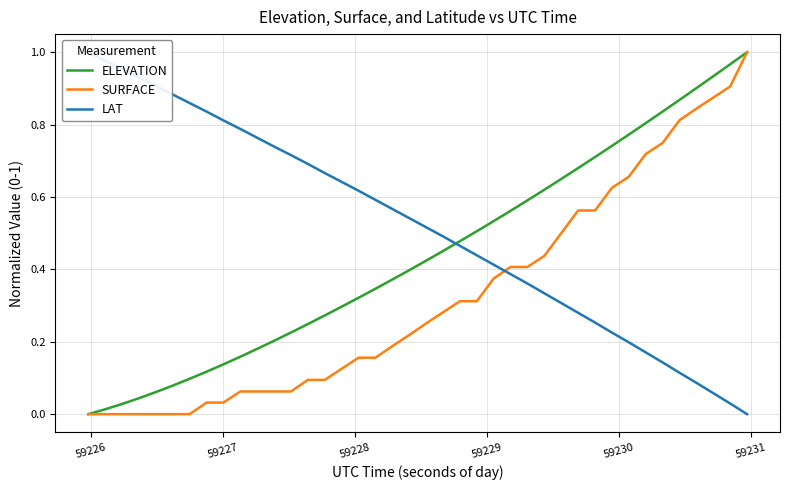

Is it true that SURFACE equals 0.6 at 24?

False